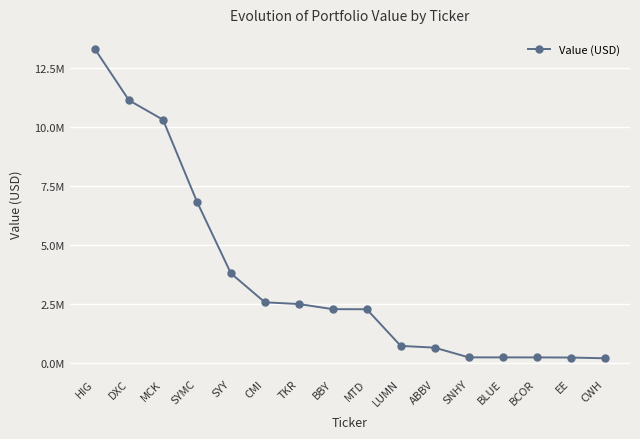

The value at DXC is 7120374. True or false?

False